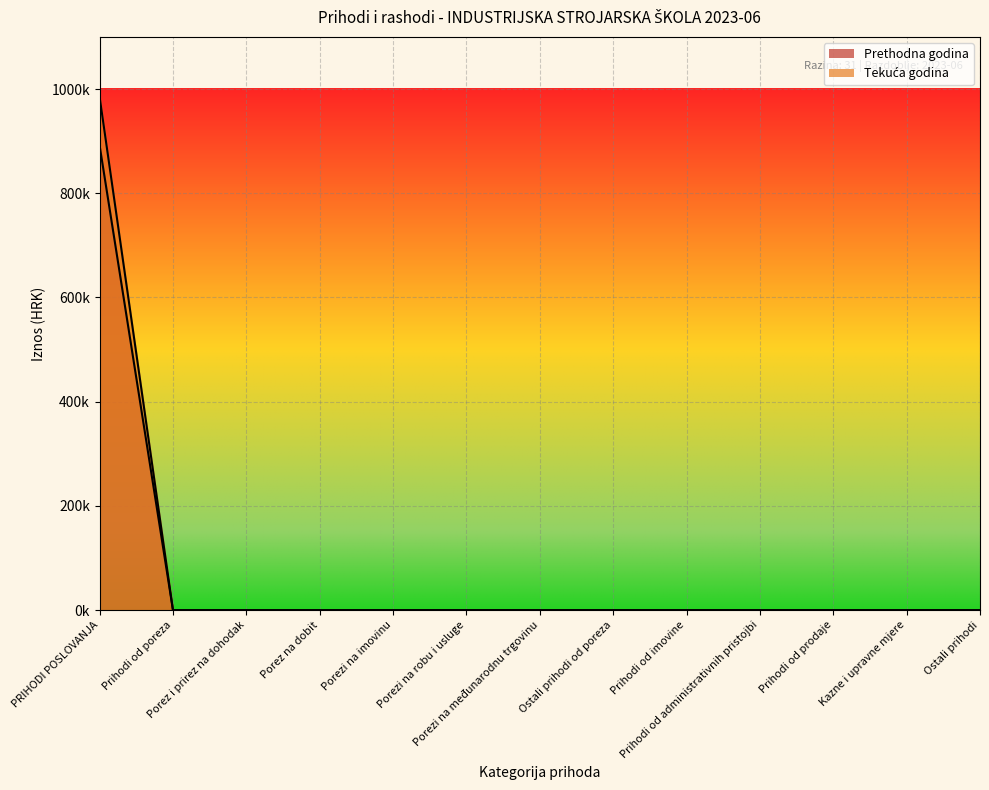

Which category has the highest value across all series?

PRIHODI POSLOVANJA